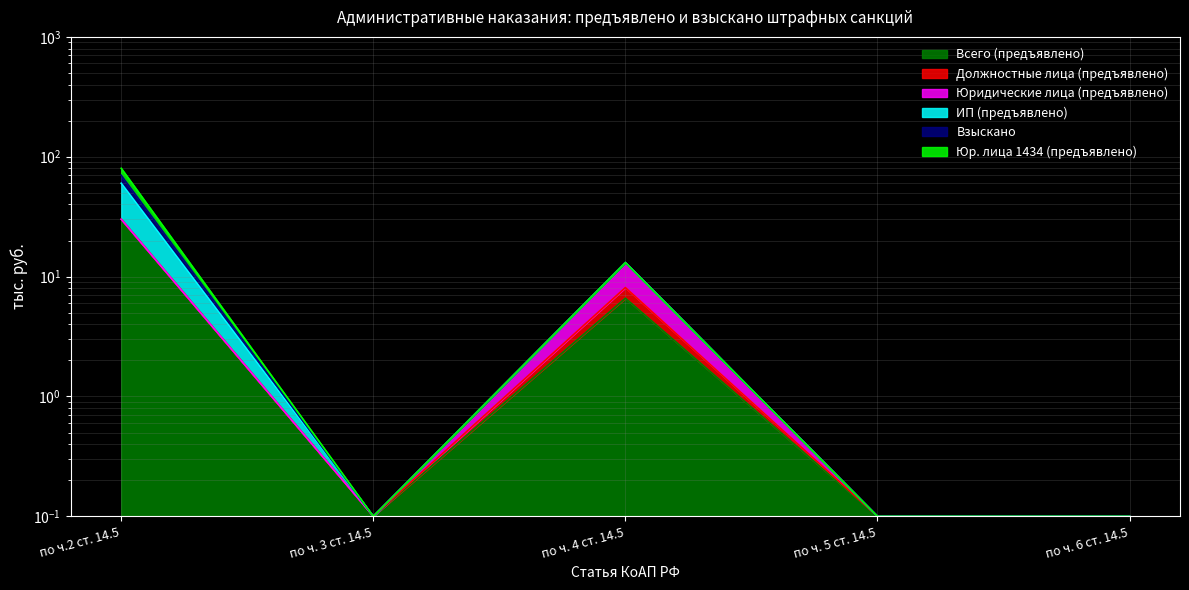

What is the label of the 1st point from the left?

по ч.2 ст. 14.5